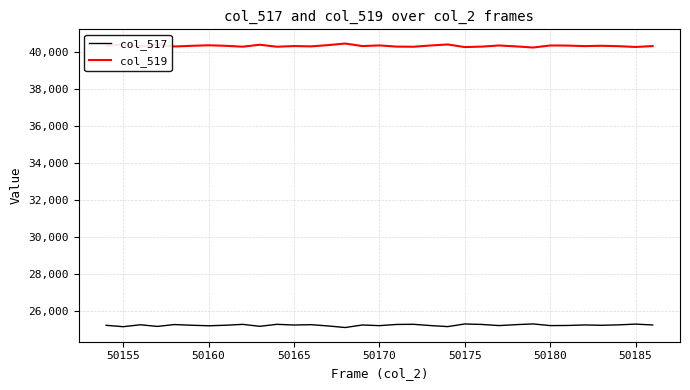

What is the highest value of the col_519 series?

40454